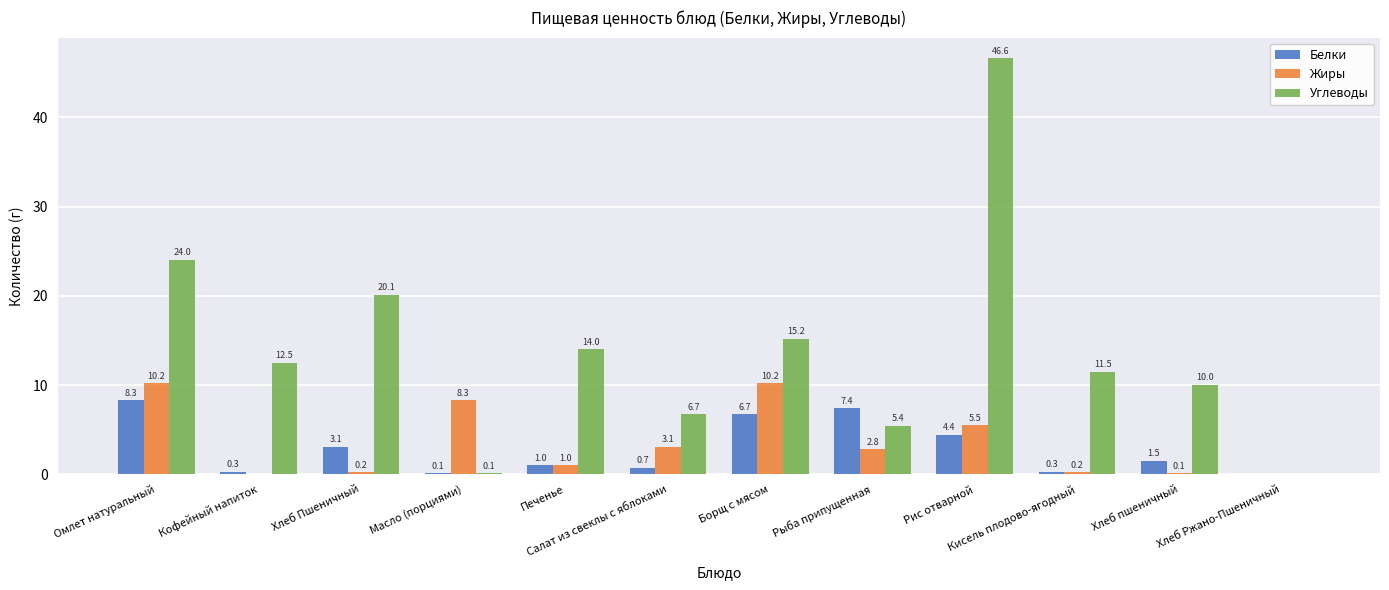

What value does the Белки series have at Борщ с мясом?

6.7